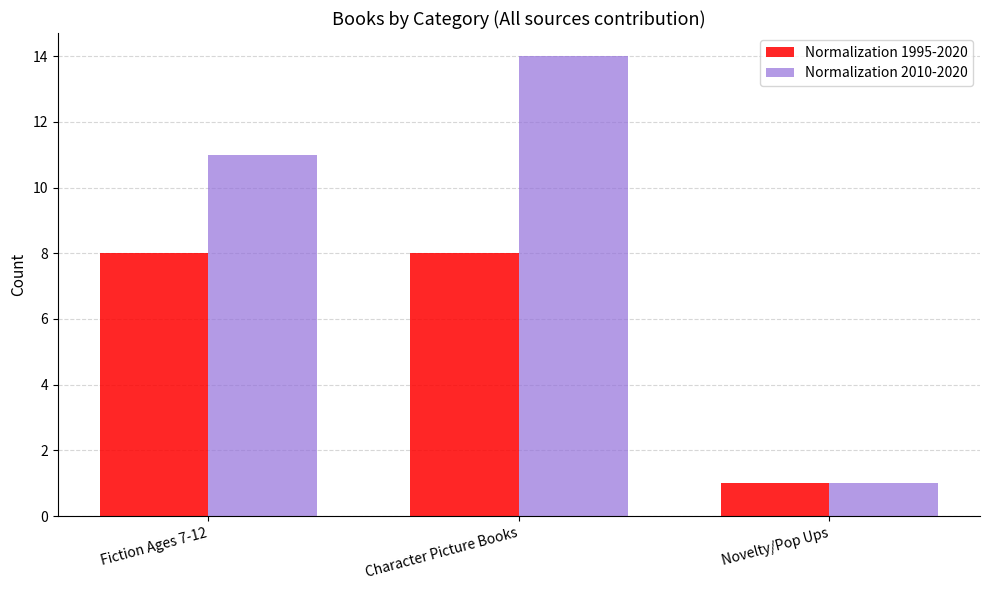

Where is Normalization 1995-2020 nearest to the value 4?

Novelty/Pop Ups